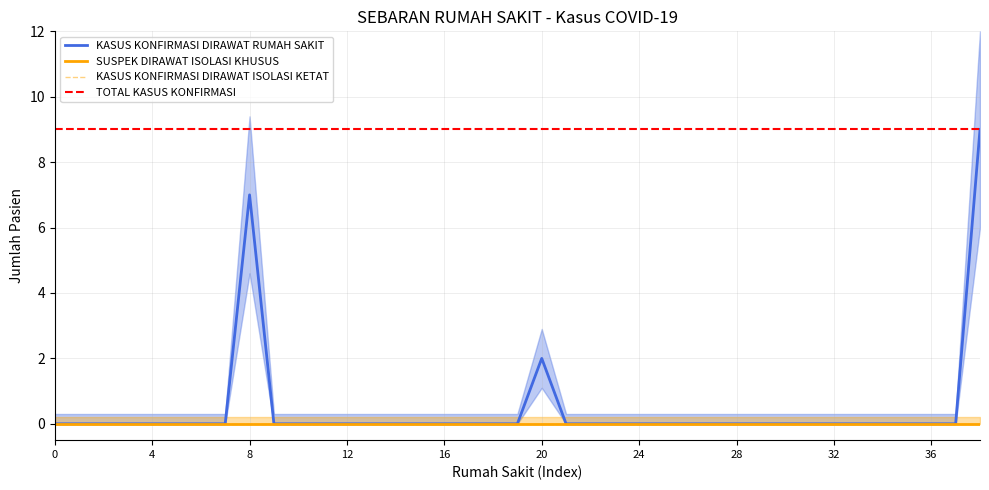

Is the value of SUSPEK DIRAWAT ISOLASI KHUSUS at RSUD BUMI SEBALO greater than the value of KASUS KONFIRMASI DIRAWAT RUMAH SAKIT at TOTAL?

No